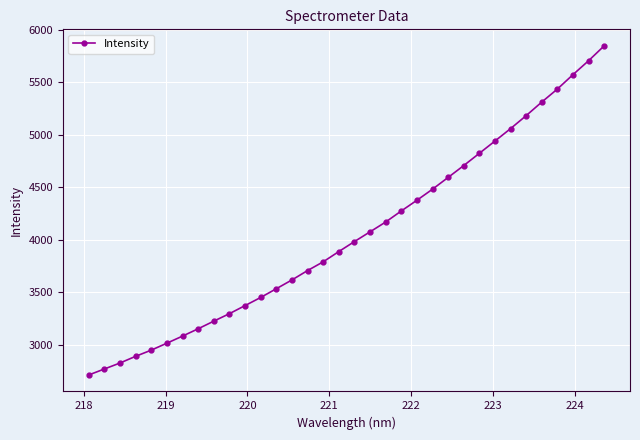

What is the value of the 19th point from the left?

4075.1